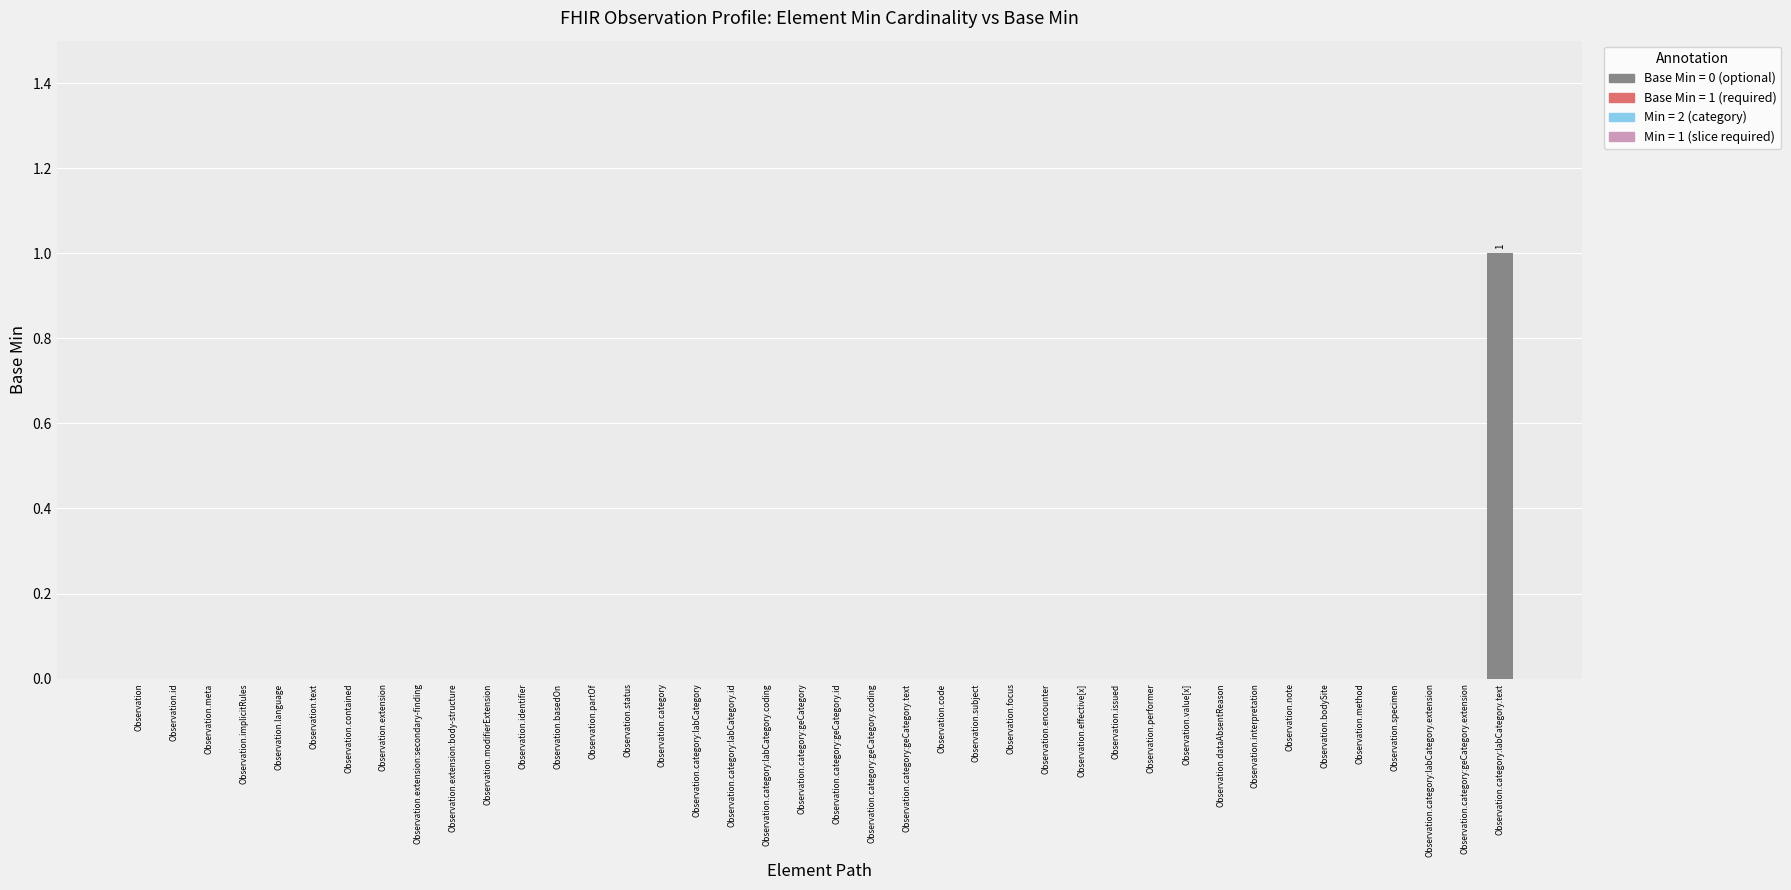

True or false: the data shows 1 at Observation.extension:secondary-finding.

False